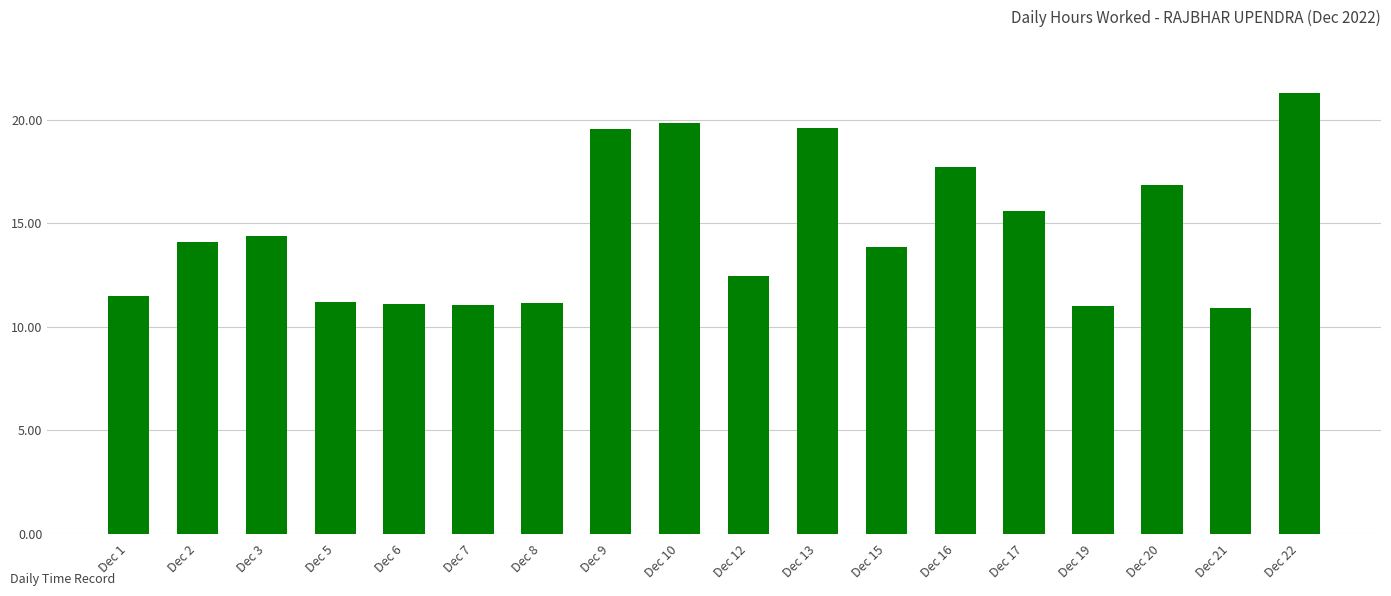

Does the chart contain any negative values?

No